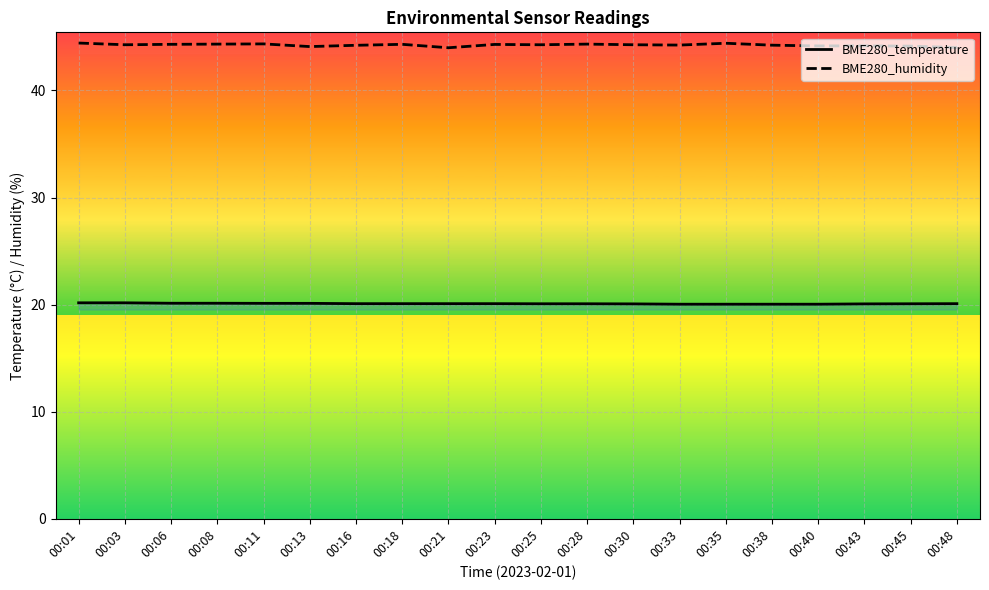

The BME280_humidity series shows 44.2 at 00:40. True or false?

True